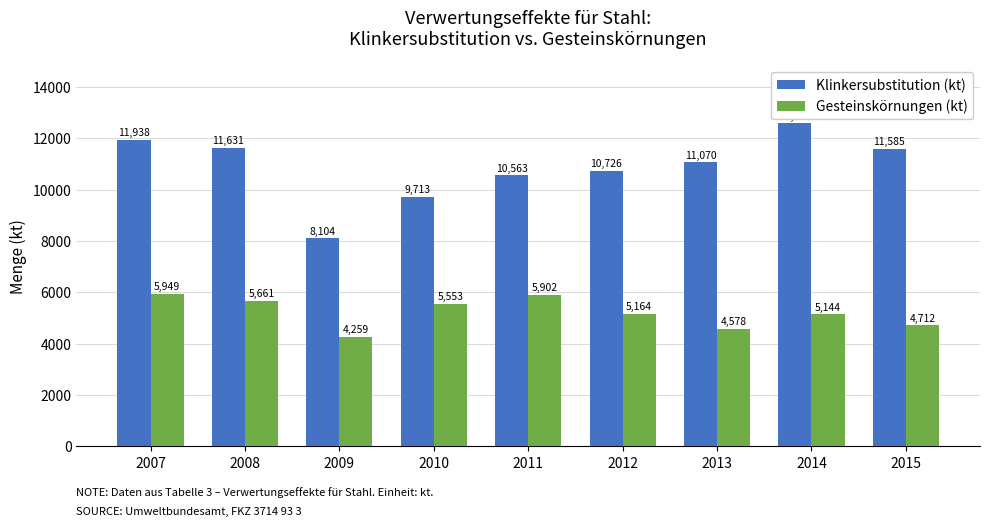

At which category does the chart reach its peak across all series?

2014